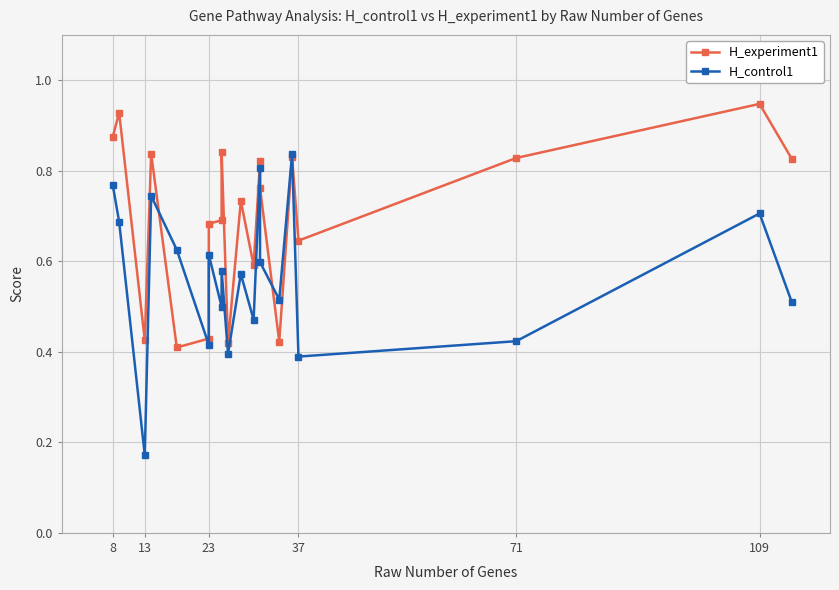

How many intersections are there between H_experiment1 and H_control1?

4